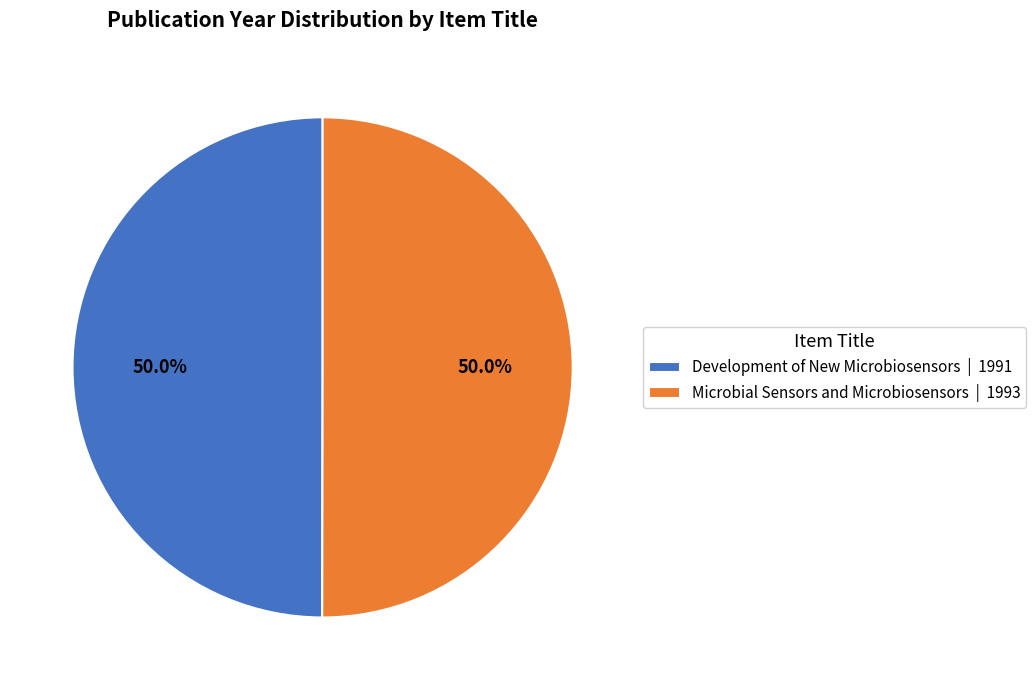

What is the total percentage of Development of New Microbiosensors | 1991 and Microbial Sensors and Microbiosensors | 1993?

100.0%